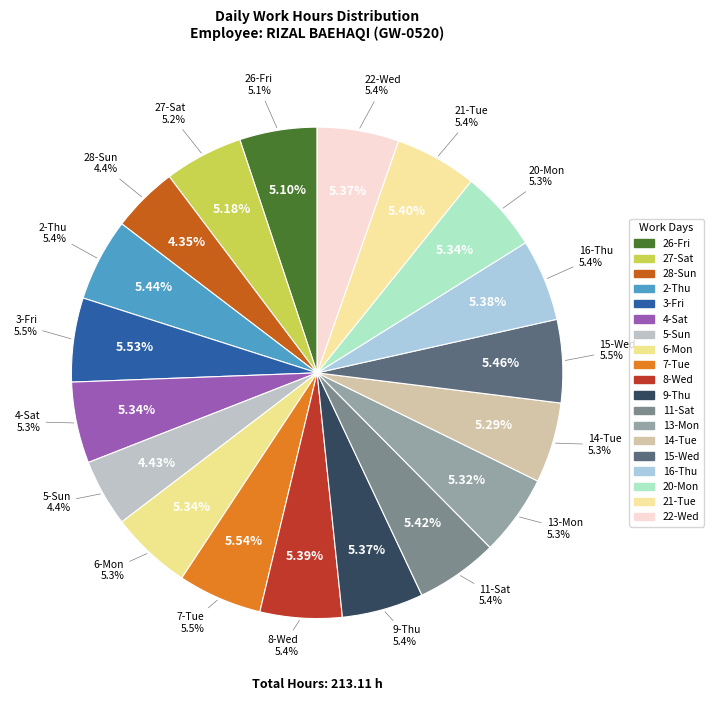

Rank the categories by value from lowest to highest.

28-Sun, 5-Sun, 26-Fri, 27-Sat, 14-Tue, 13-Mon, 4-Sat, 6-Mon, 20-Mon, 9-Thu, 22-Wed, 16-Thu, 8-Wed, 21-Tue, 11-Sat, 2-Thu, 15-Wed, 3-Fri, 7-Tue